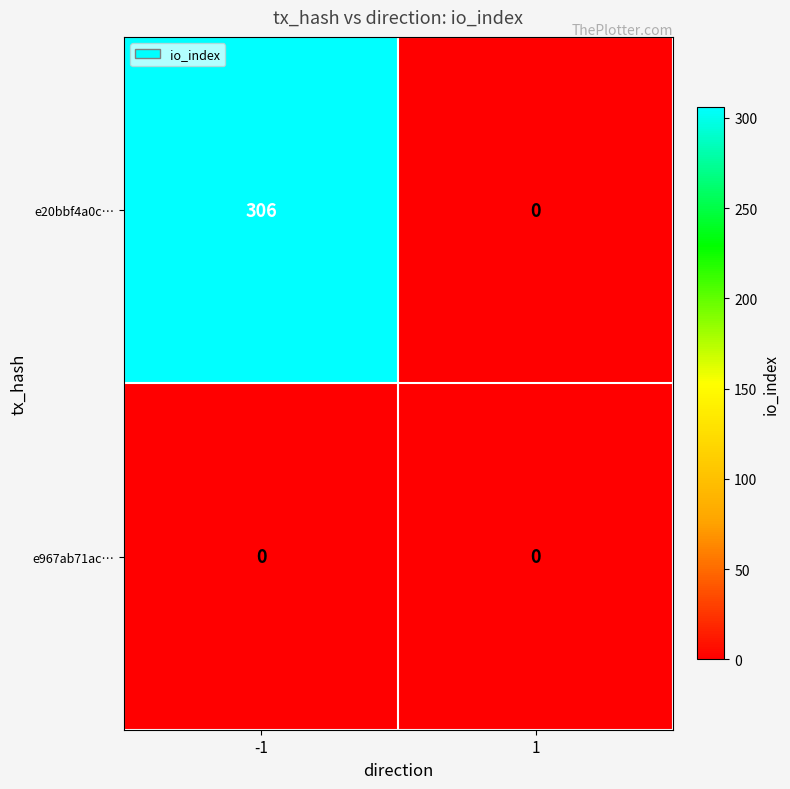

Reading right to left, extract all data points from this chart.

e20bbf4a0c…: 0	306
e967ab71ac…: 0	0